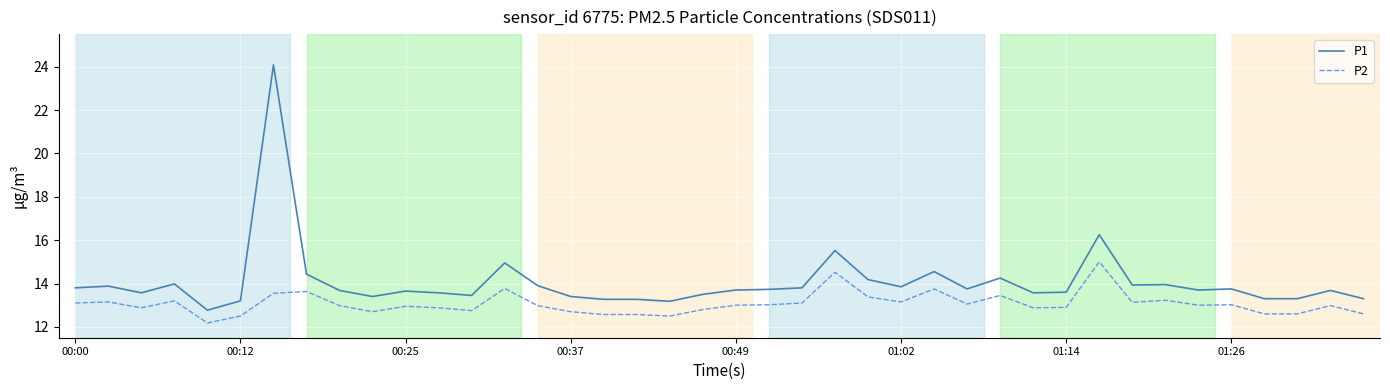

What is the maximum value shown in the chart?

24.1